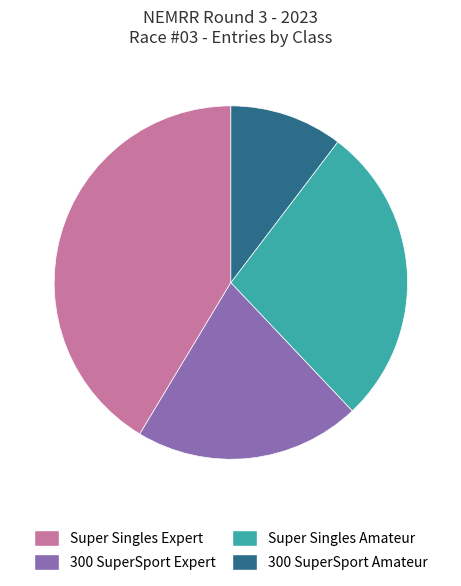

True or false: 300 SuperSport Expert accounts for 21% of the total.

True